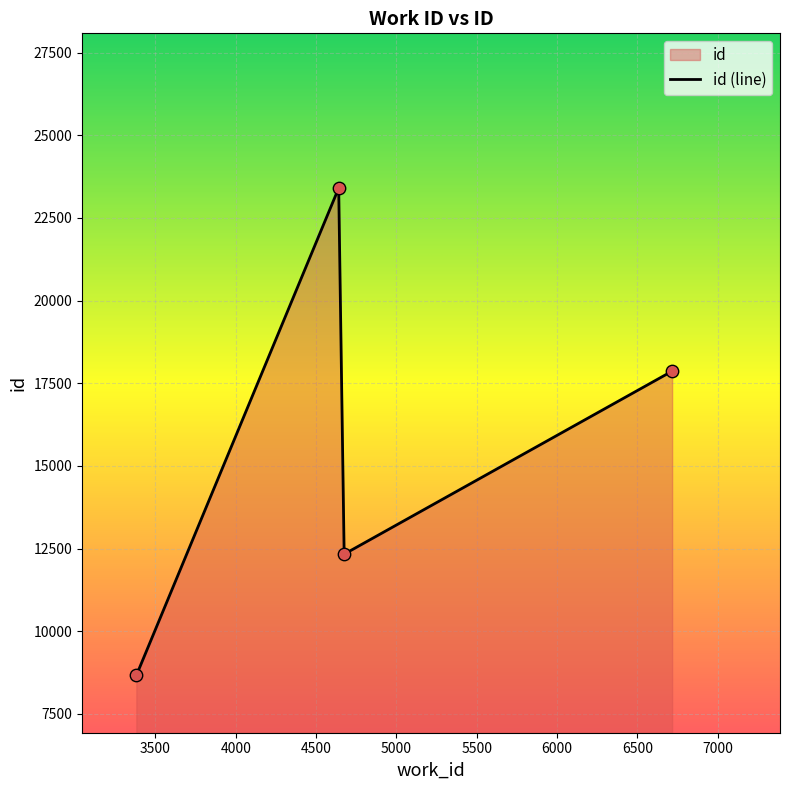

What is the change in value from 4675 to 6717?

+5536